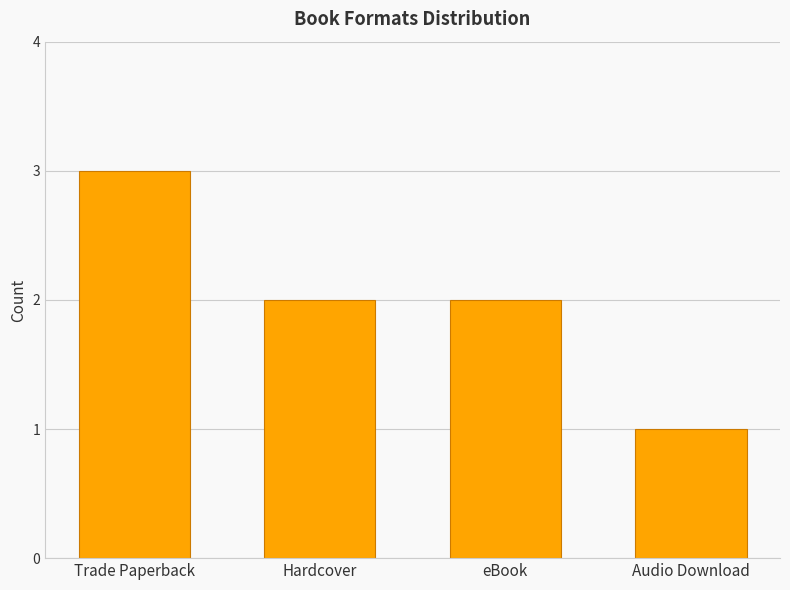

Reading left to right, extract all data points from this chart.

3	2	2	1